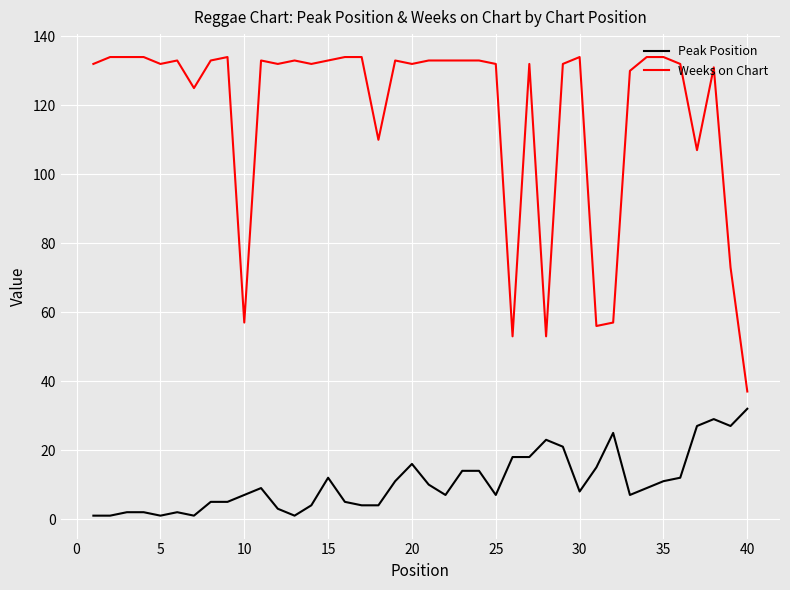

True or false: Peak Position and Weeks on Chart intersect in this chart.

False